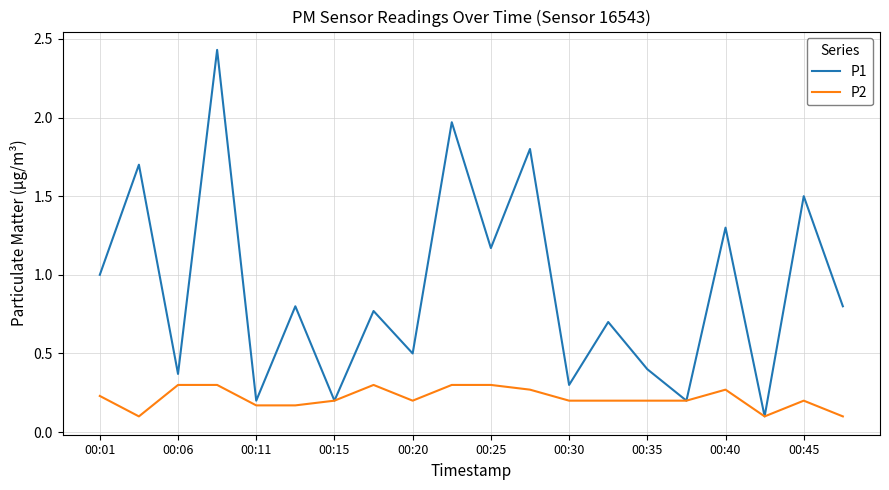

Which series has the widest spread of values?

P1